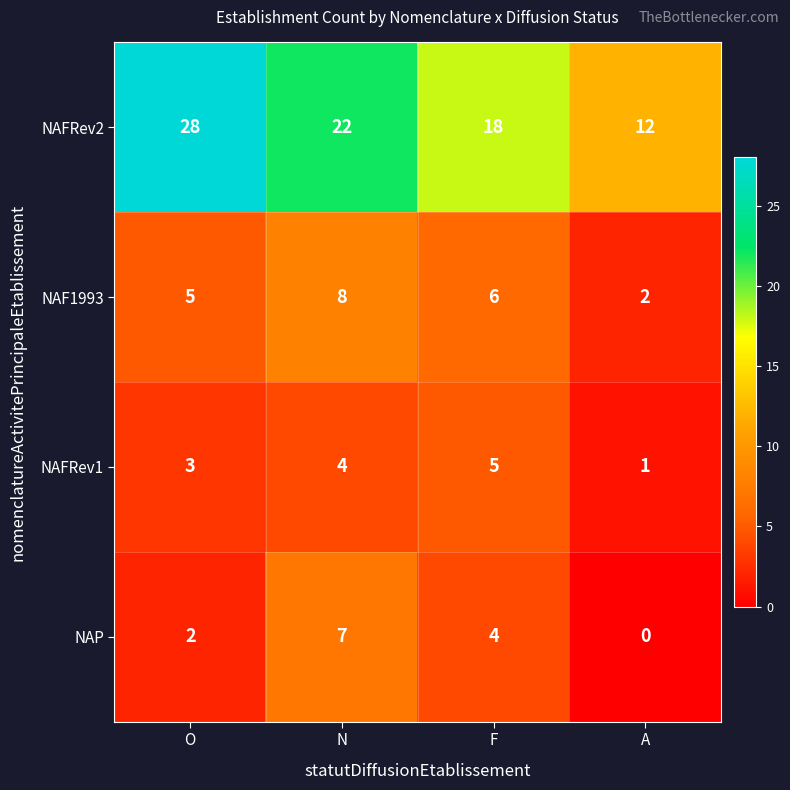

True or false: NAF1993 has a value of 14 at N.

False